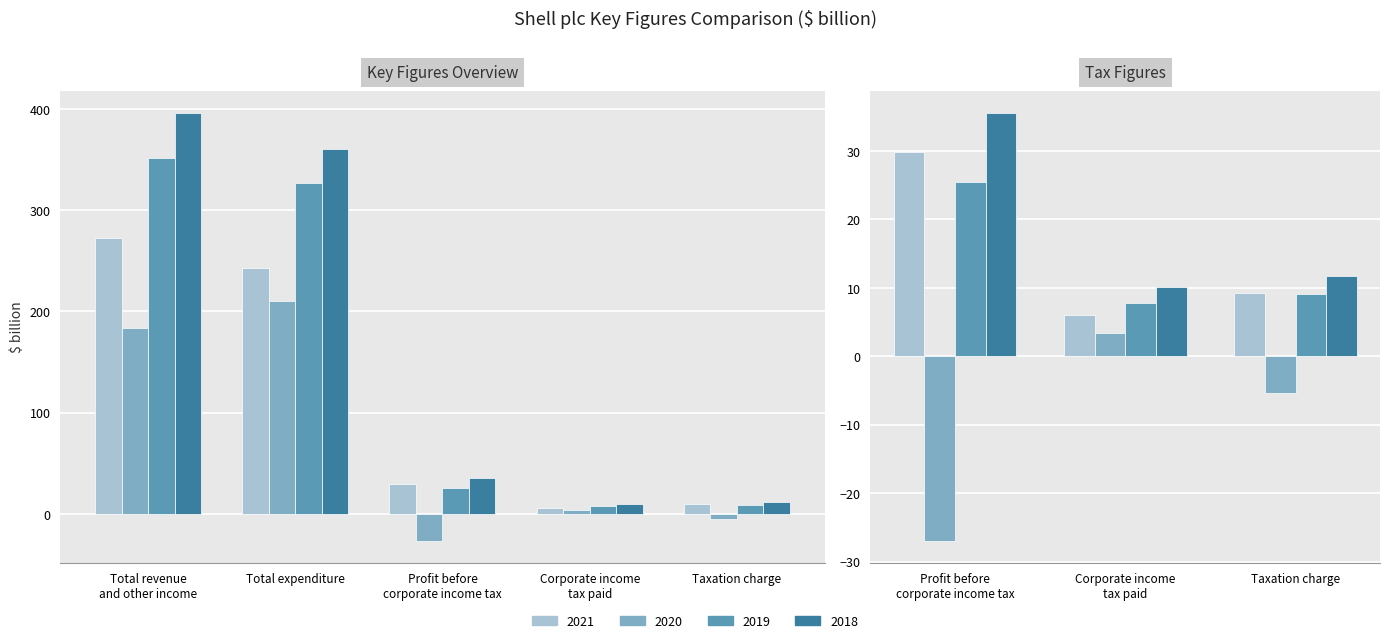

At how many categories does at least one series exceed 3?

5